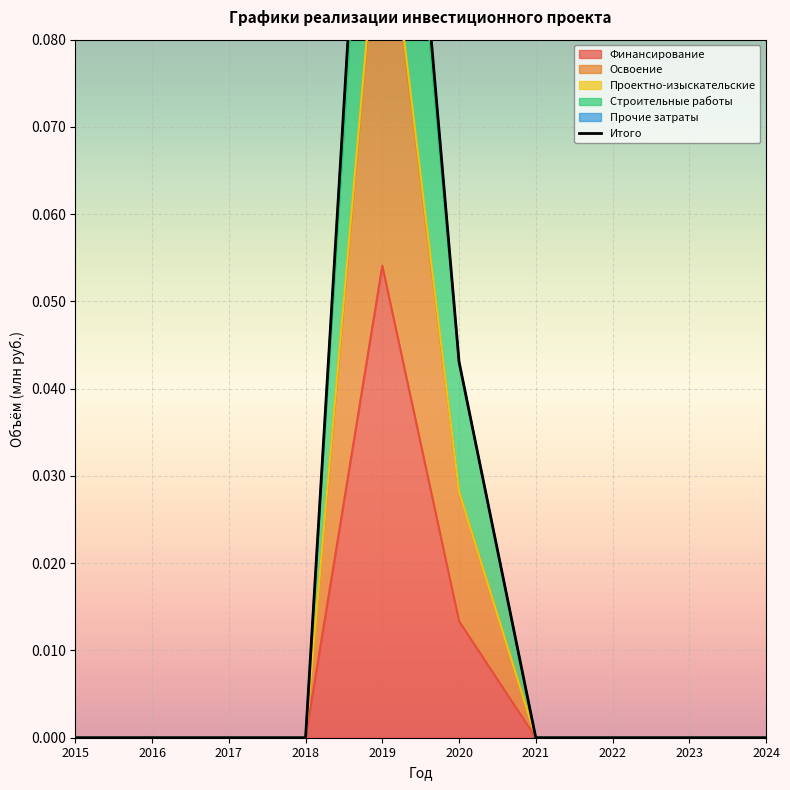

Where is Строительные работы nearest to the value 0?

2015